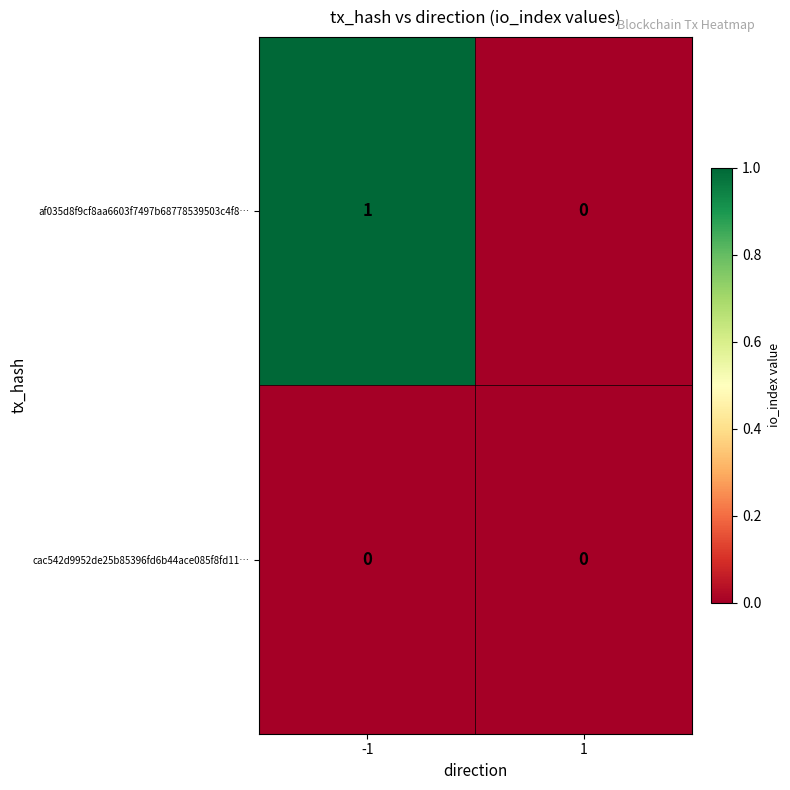

The value of af035d8f9cf8aa6603f7497b68778539503c4f8… at 1 is 0. True or false?

True